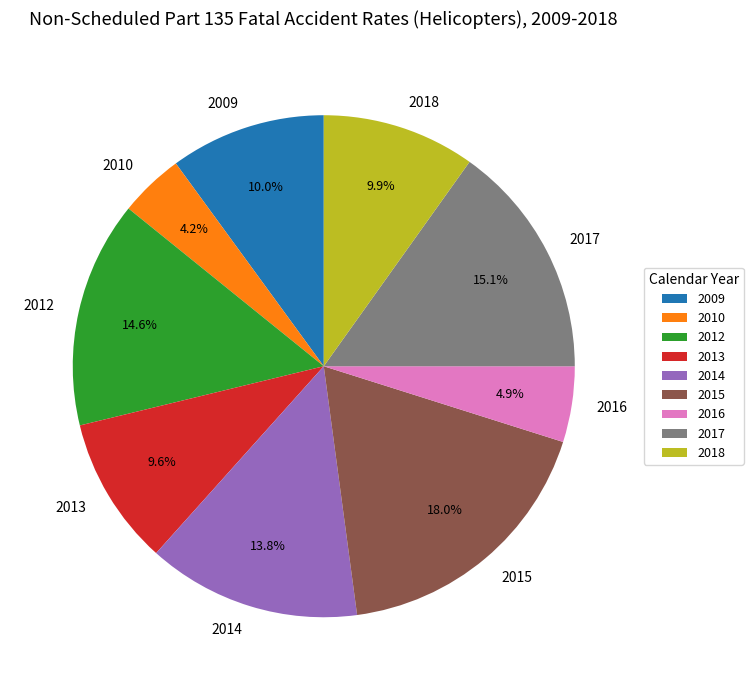

Is there a majority slice in this chart?

No